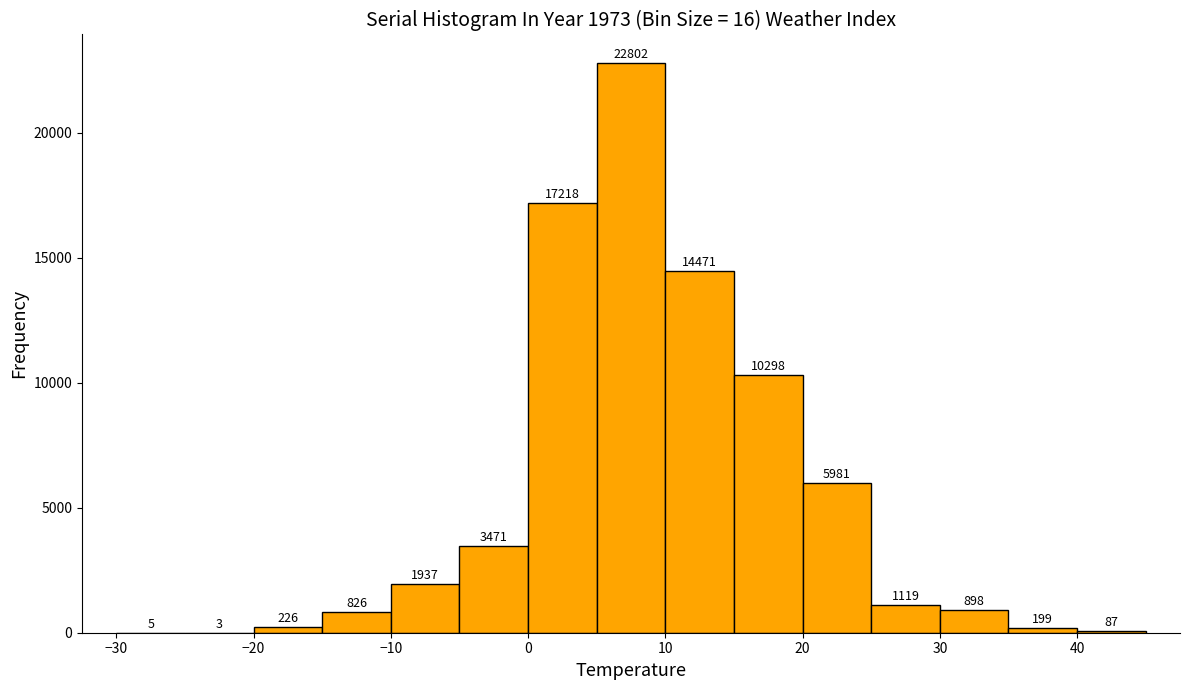

Which range on the x-axis has the tallest bar?

5 to 10